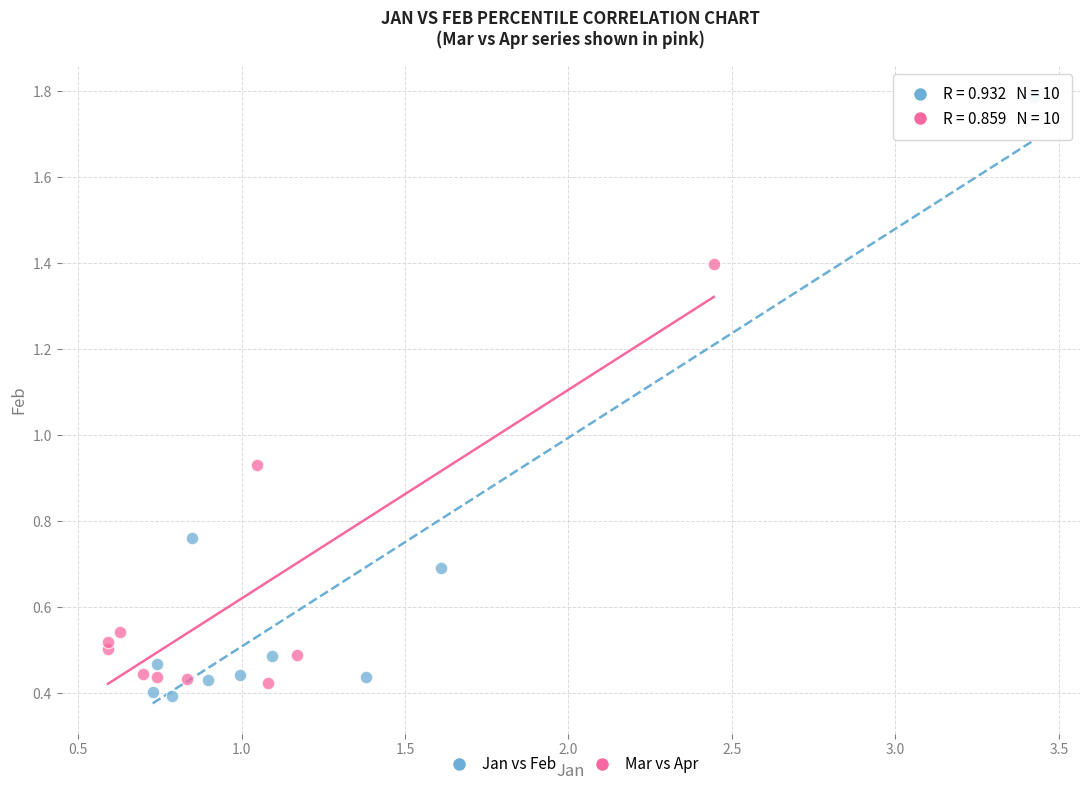

Which series has the largest Y range (max minus min)?

Jan vs Feb